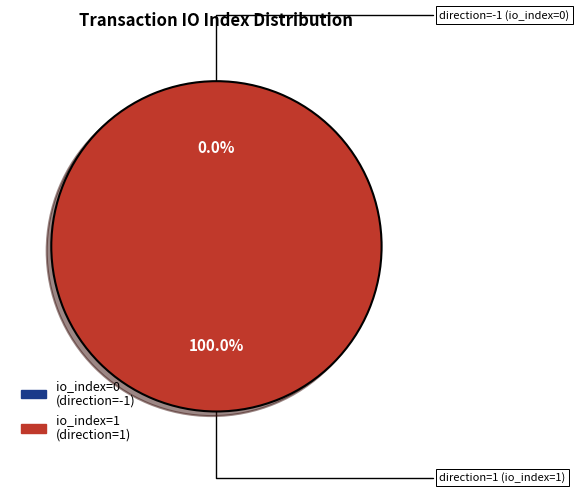

The direction=1 (io_index=1) slice represents 90% of the pie. True or false?

False